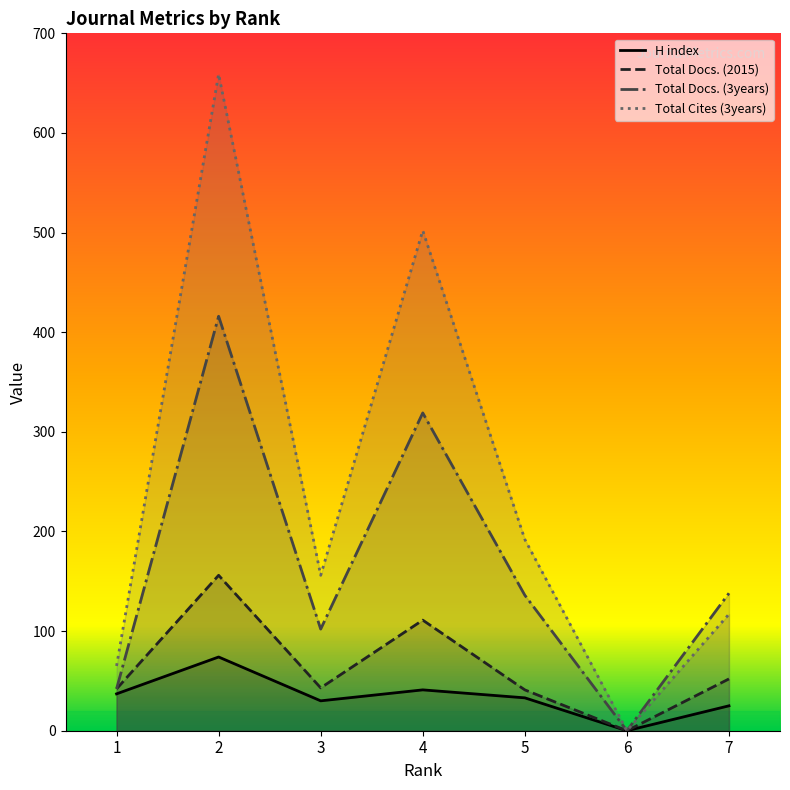

True or false: Total Docs. (2015) and Total Docs. (3years) cross at least once.

False